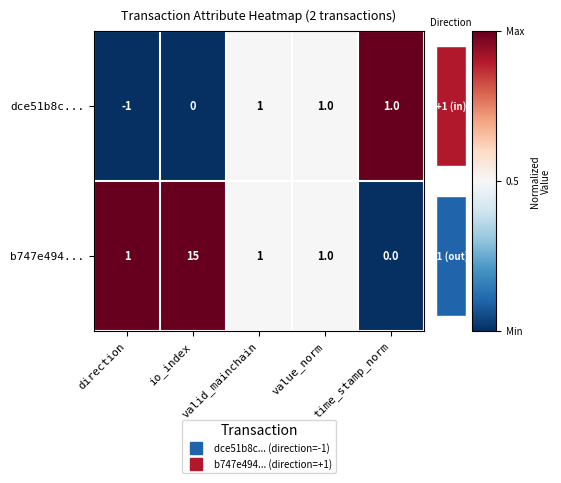

How many data points does each series have?

5